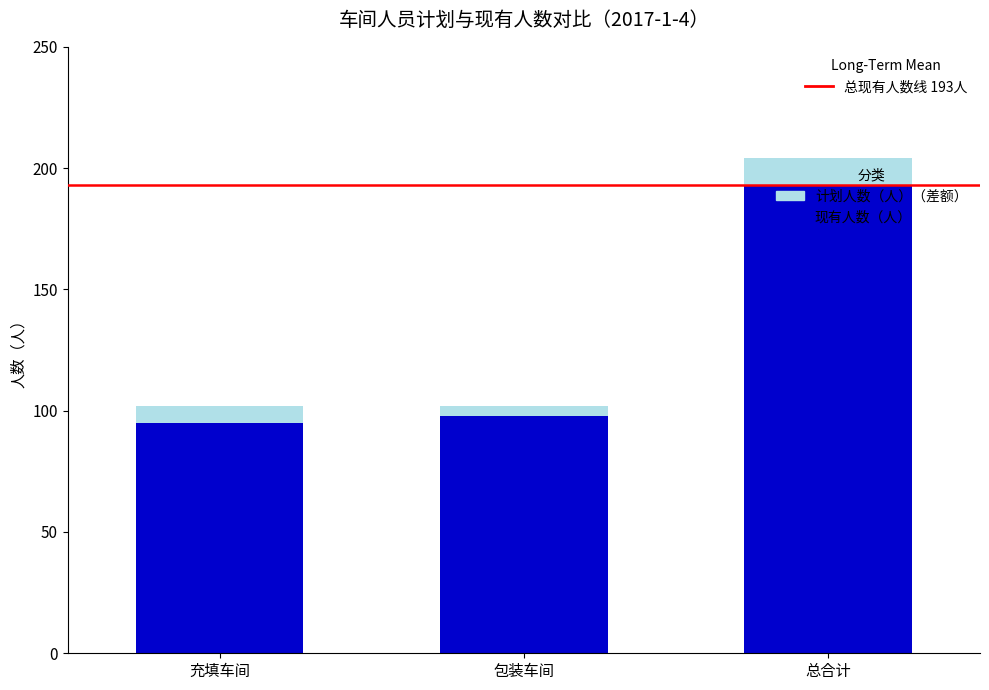

At which label is 现有人数（人） closest to 144?

包装车间